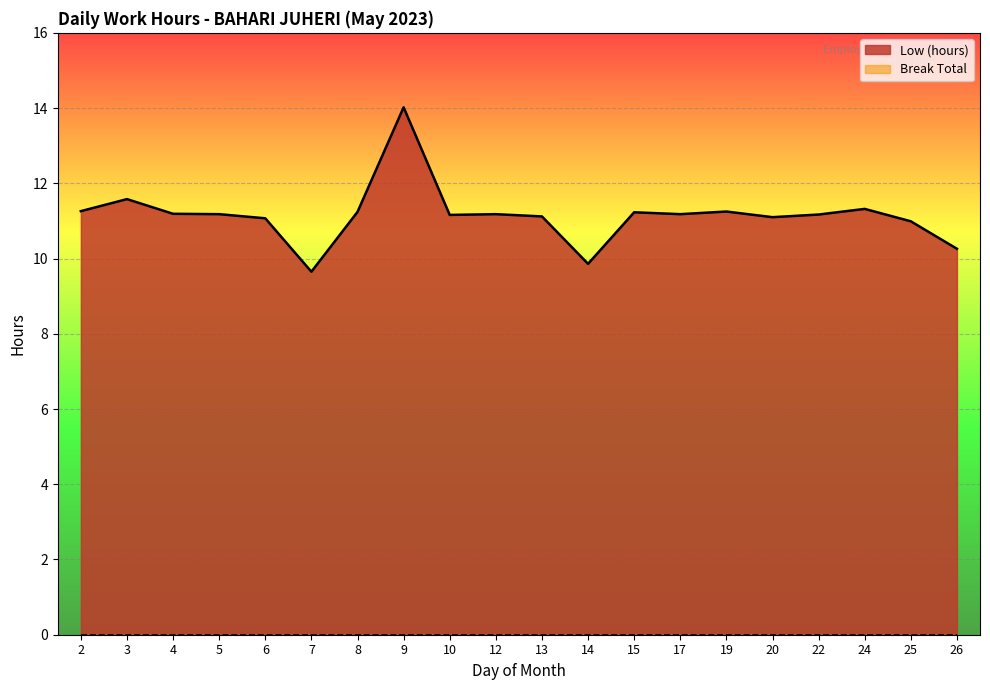

True or false: the data shows 18.1 at 10.

False